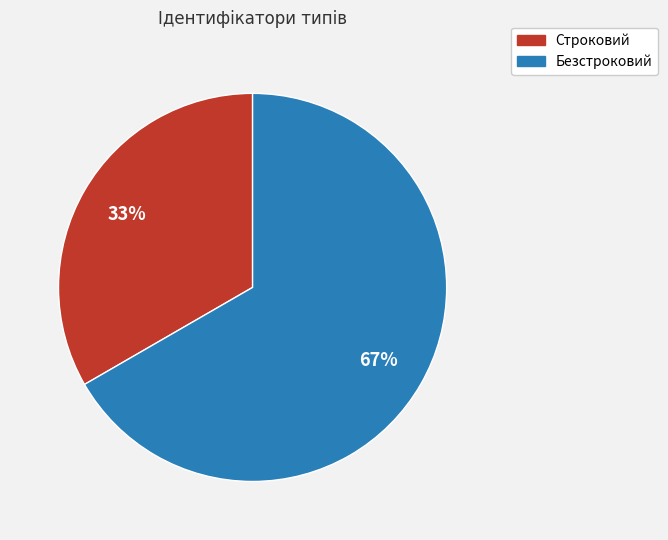

Between Строковий and Безстроковий, which is larger?

Безстроковий